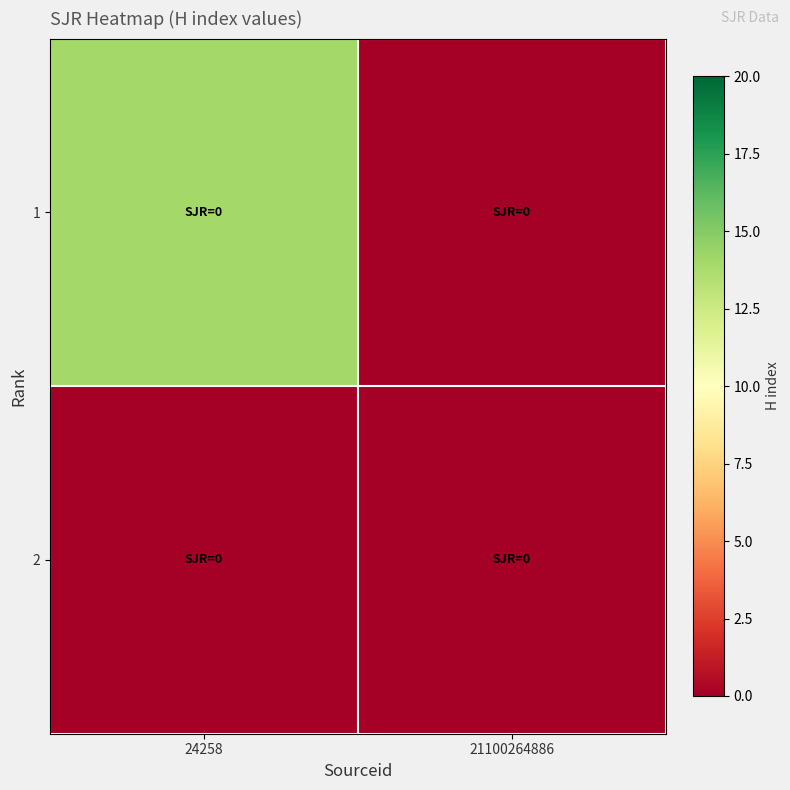

Which has a higher value, 21100264886 or 24258?

24258